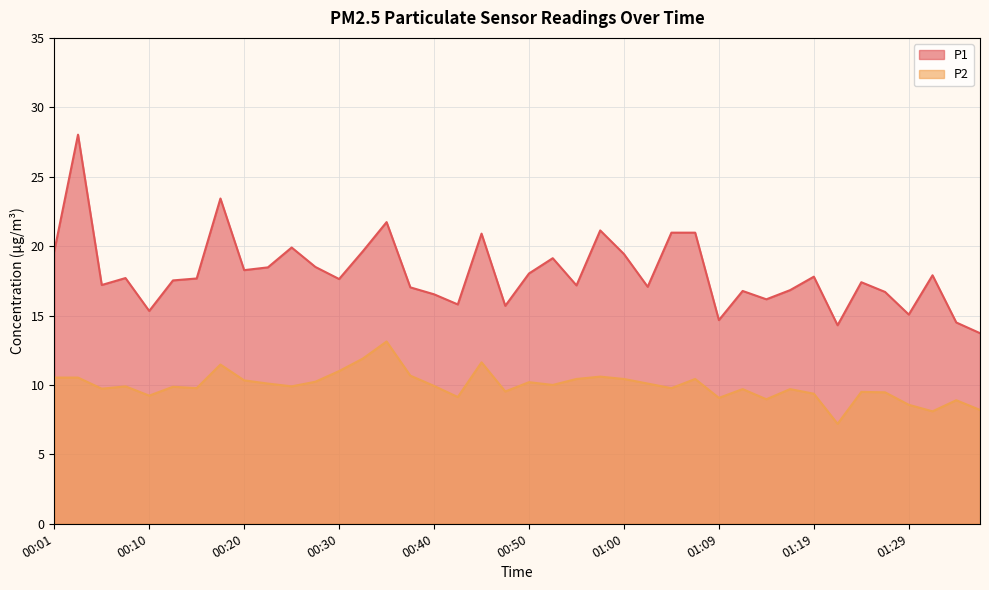

Which category has the highest value across all series?

00:03